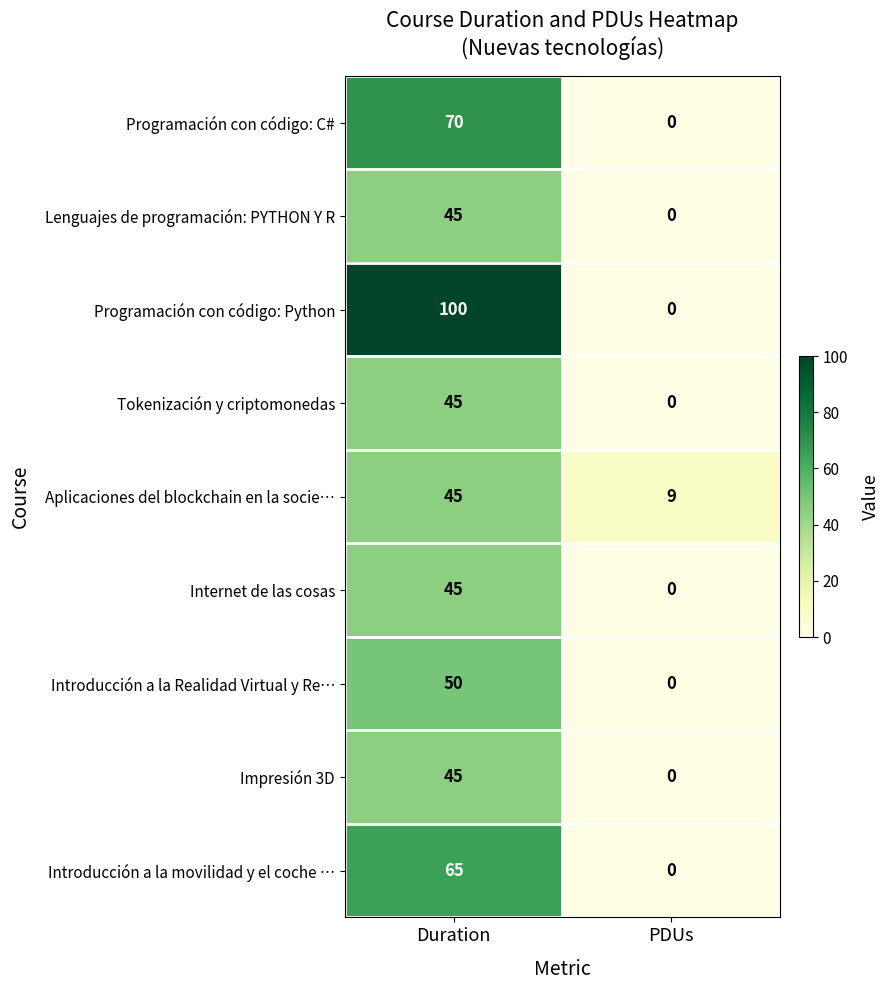

At which category is the sum across all series the highest?

Duration